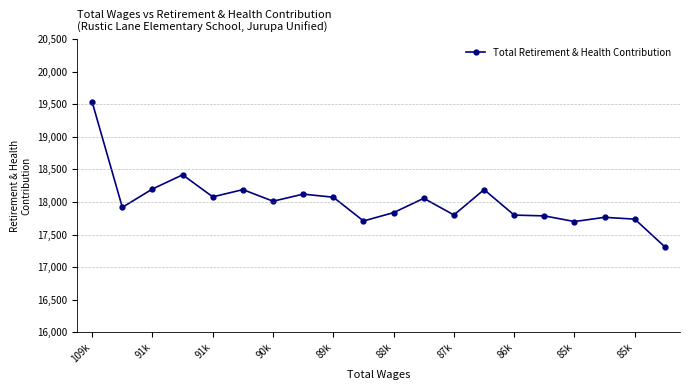

True or false: the data has more than 0 interior local peaks.

True